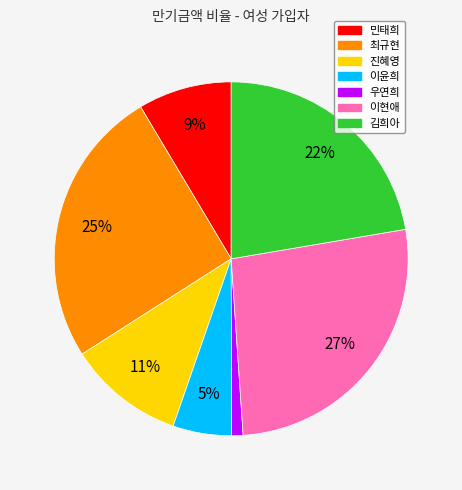

Count the number of slices in the pie.

7